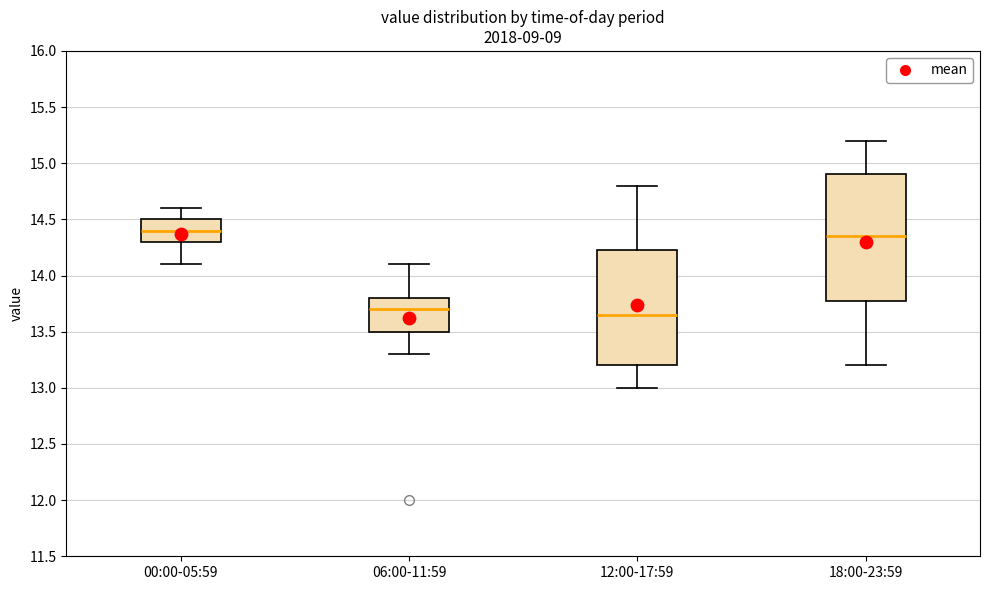

Reading left to right, transcribe this box plot: for each box, give where its median line is, the range the box spans, and where its two whiskers end, as read against the y-axis. The values are not printed on the chart, so give them approximately, as read against the axis.

00:00-05:59: median 14.40, box 14.30 to 14.50, whiskers 14.10 to 14.60
06:00-11:59: median 13.70, box 13.50 to 13.80, whiskers 13.30 to 14.10
12:00-17:59: median 13.65, box 13.20 to 14.25, whiskers 13.00 to 14.80
18:00-23:59: median 14.35, box 13.80 to 14.90, whiskers 13.20 to 15.20